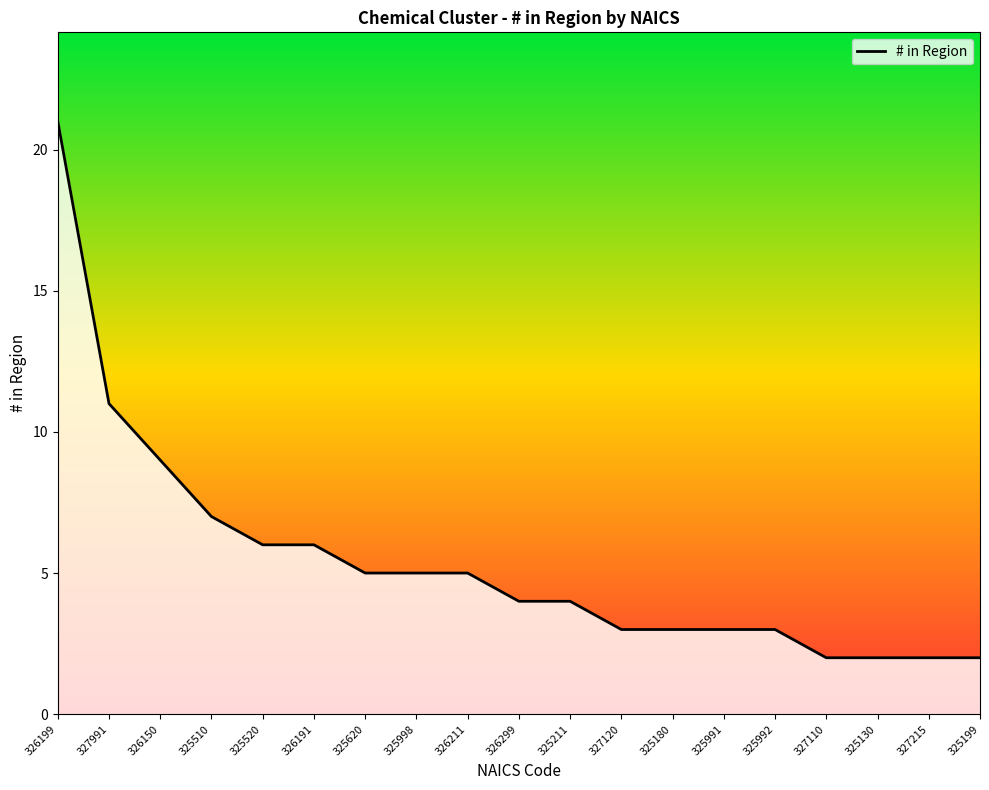

What is the difference between the second highest and minimum values?

9